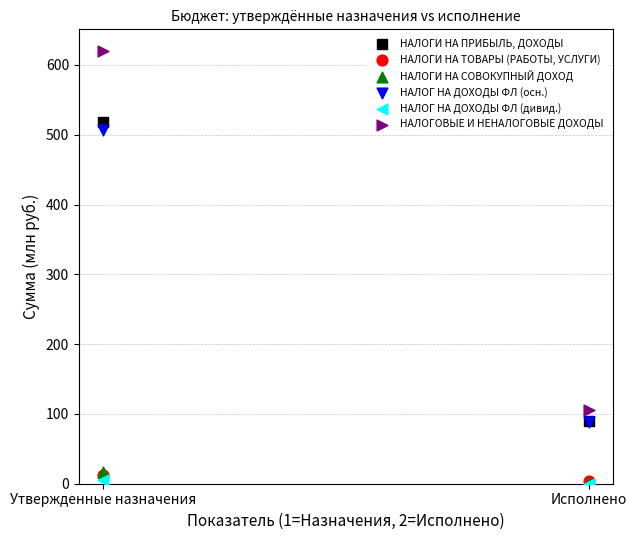

What are all the series names shown in the legend?

НАЛОГИ НА ПРИБЫЛЬ, ДОХОДЫ, НАЛОГИ НА ТОВАРЫ (РАБОТЫ, УСЛУГИ), НАЛОГИ НА СОВОКУПНЫЙ ДОХОД, НАЛОГ НА ДОХОДЫ ФЛ (осн.), НАЛОГ НА ДОХОДЫ ФЛ (дивид.), НАЛОГОВЫЕ И НЕНАЛОГОВЫЕ ДОХОДЫ